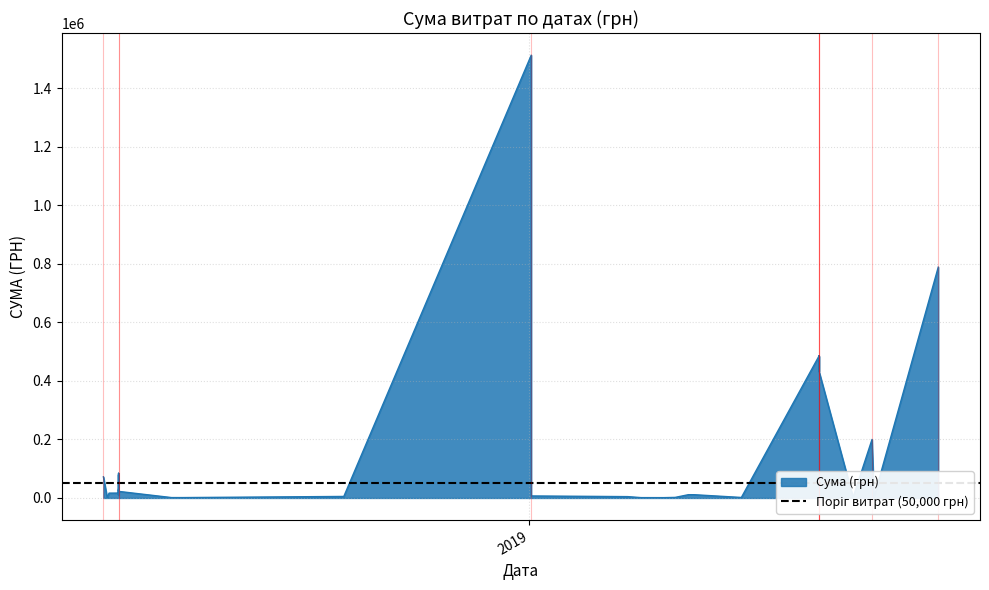

Is it true that the value at 29.05.2018 is 9409.5?

True